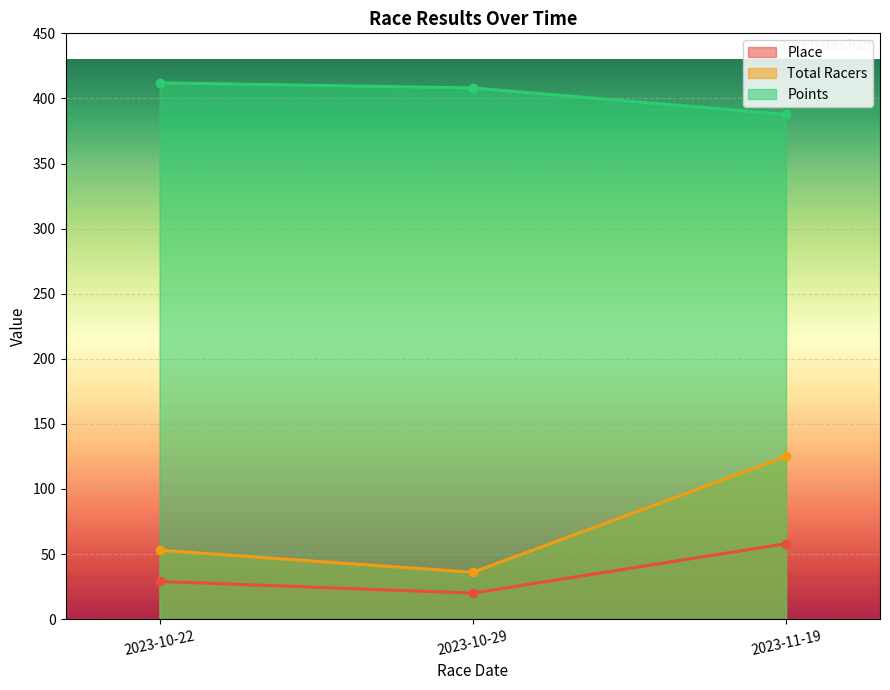

What is the sum of all Place values?

107.0